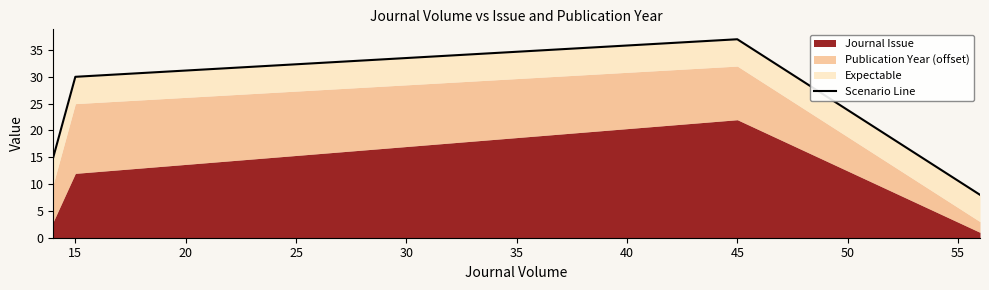

How many lines are shown in the chart?

1